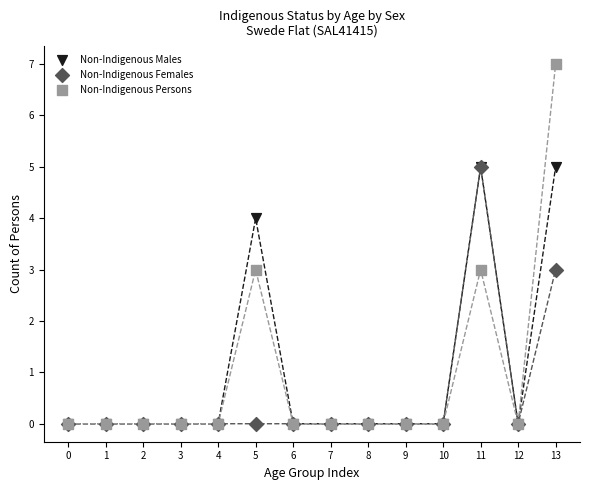

What are all the series names shown in the legend?

Non-Indigenous Males, Non-Indigenous Females, Non-Indigenous Persons